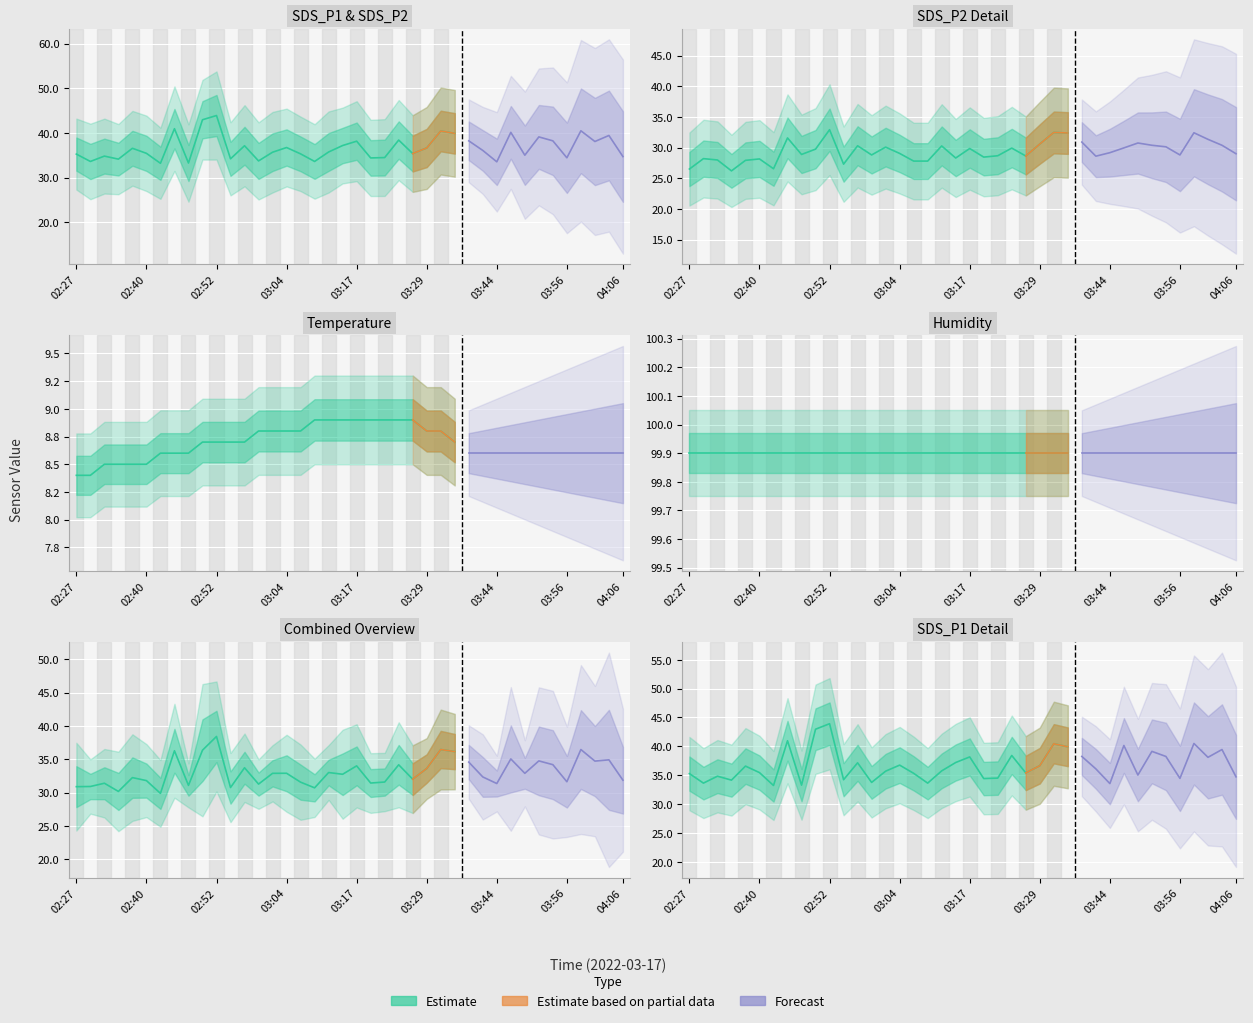

What is the maximum value shown in the chart?

99.9